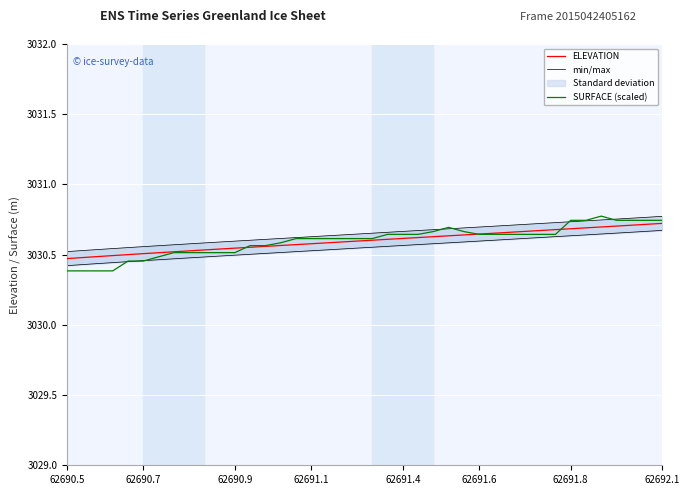

What is the maximum value for SURFACE (scaled)?

3030.8